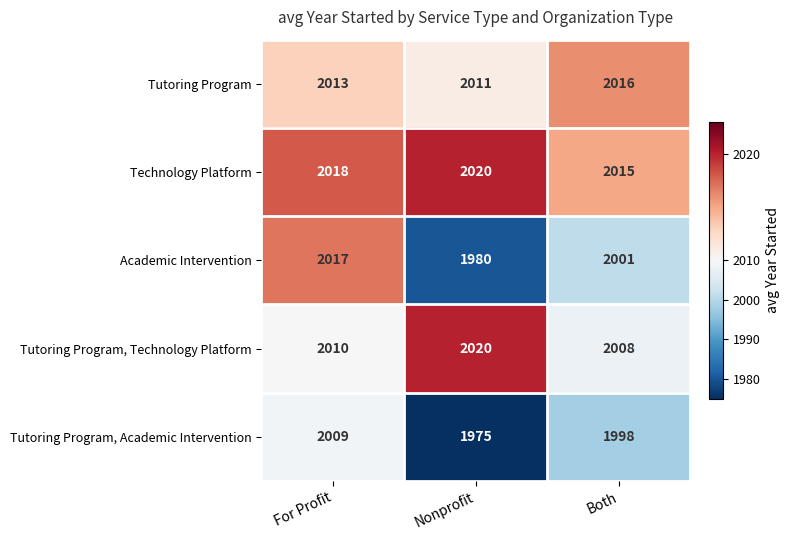

Is it true that Tutoring Program equals 2016 at Both?

True